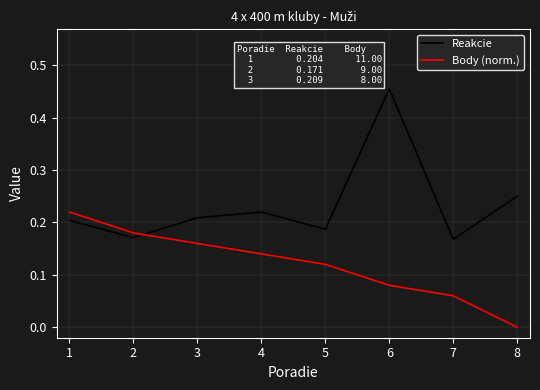

At which label is Body (norm.) closest to 0?

8